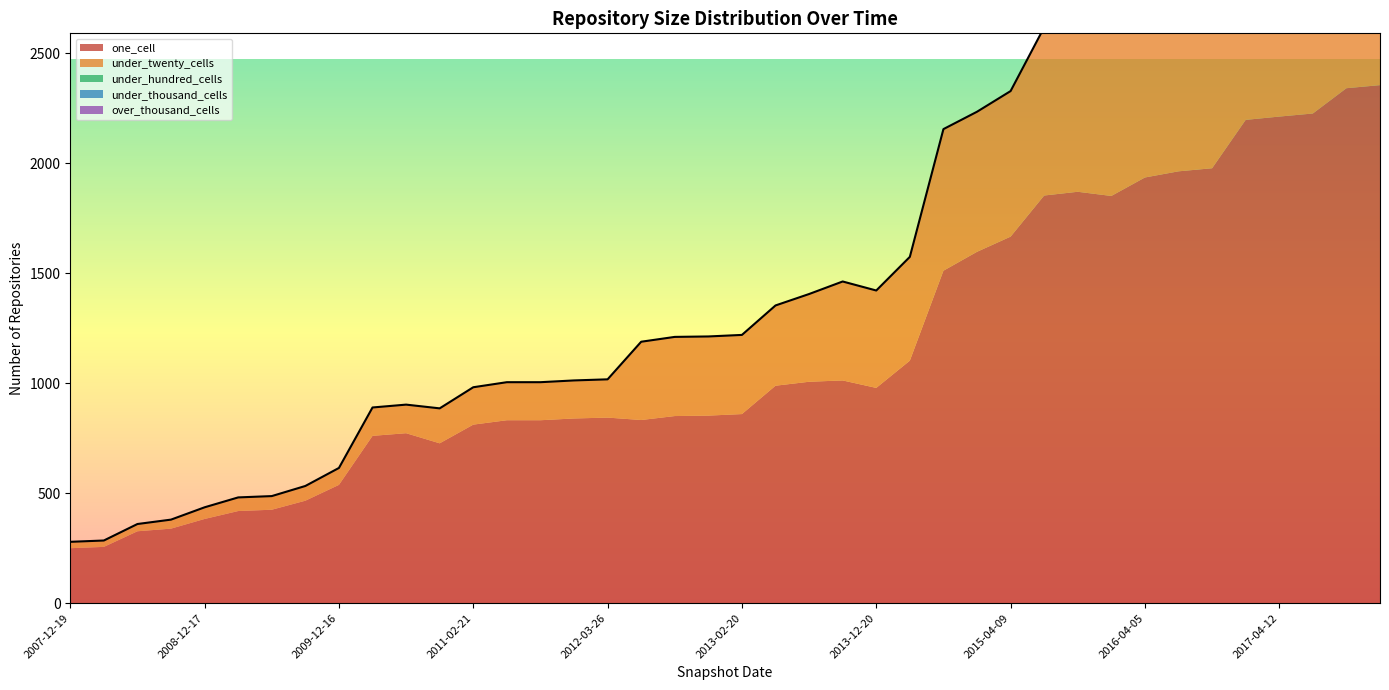

Which series has the largest range (max minus min)?

one_cell